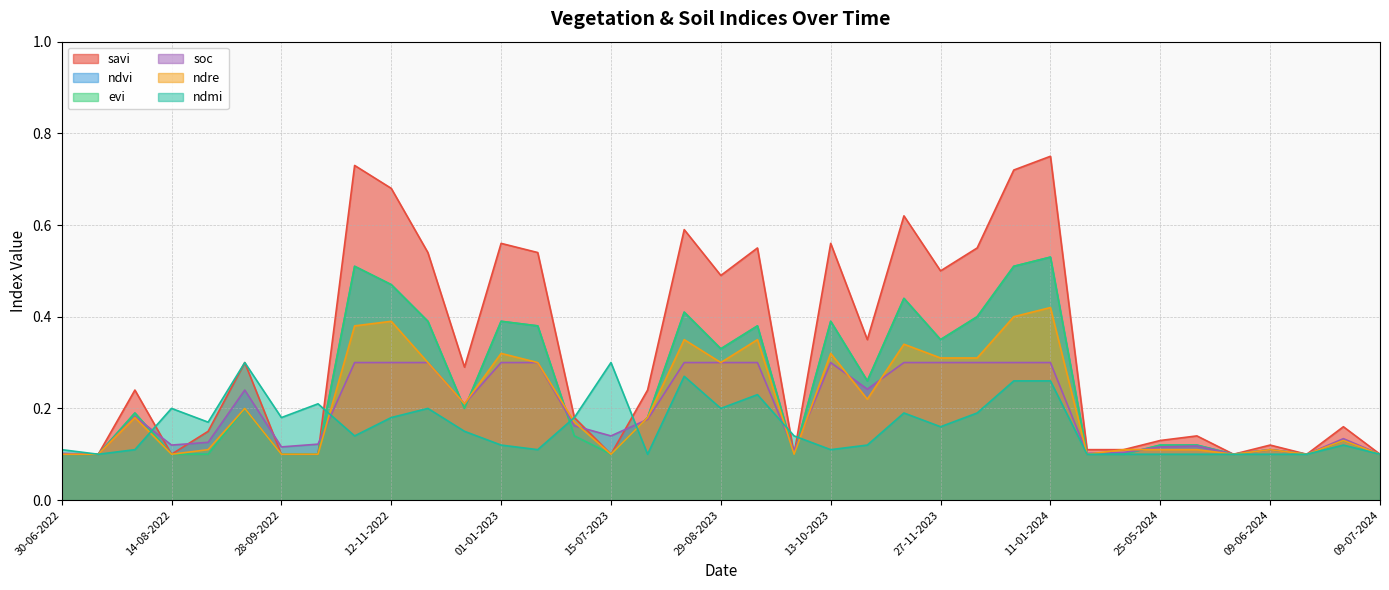

Where is the first local maximum for ndvi?

30-07-2022